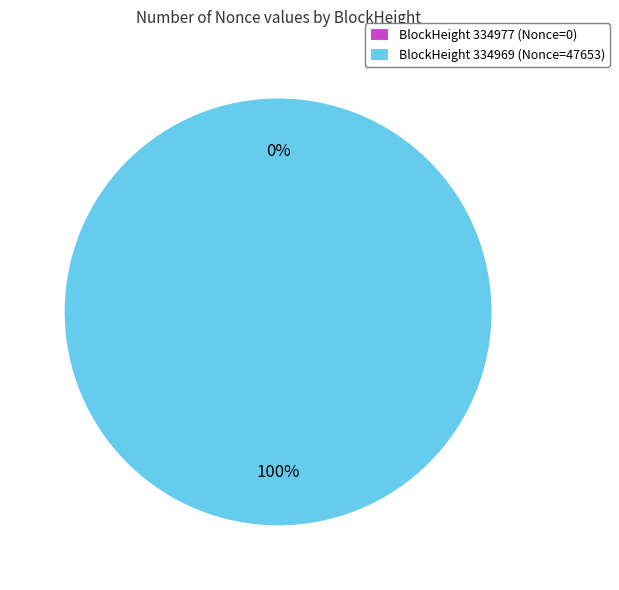

How many segments does this pie chart have?

2